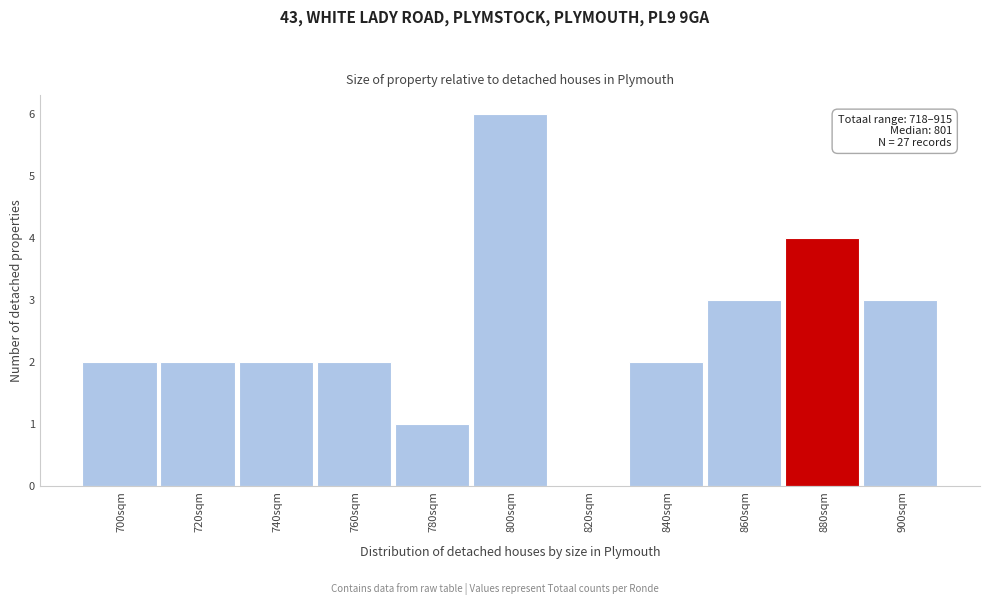

Reading left to right, extract all data points from this chart.

700sqm=2	720sqm=2	740sqm=2	760sqm=2	780sqm=1	800sqm=6	820sqm=0	840sqm=2	860sqm=3	880sqm=4	900sqm=3